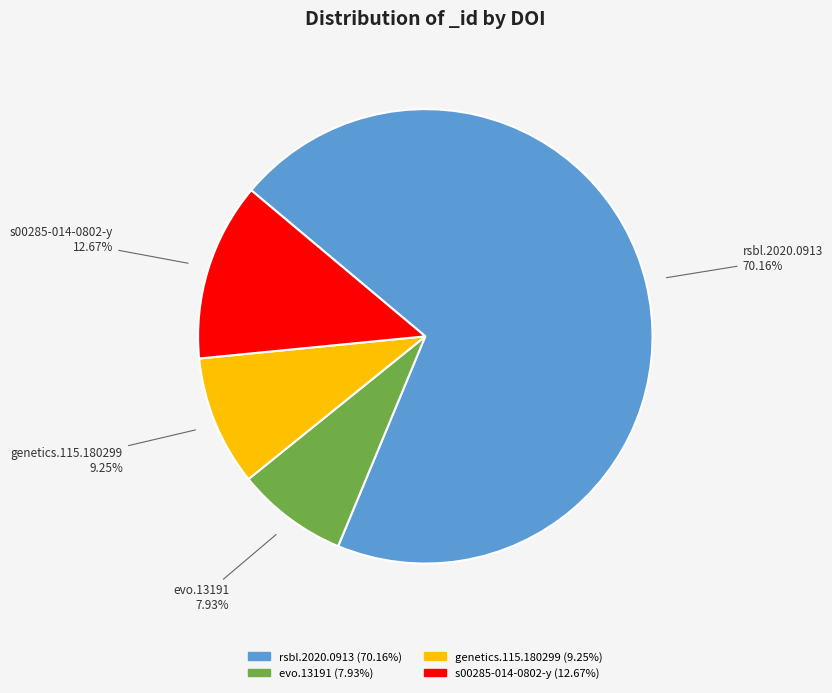

Is there a majority slice in this chart?

Yes